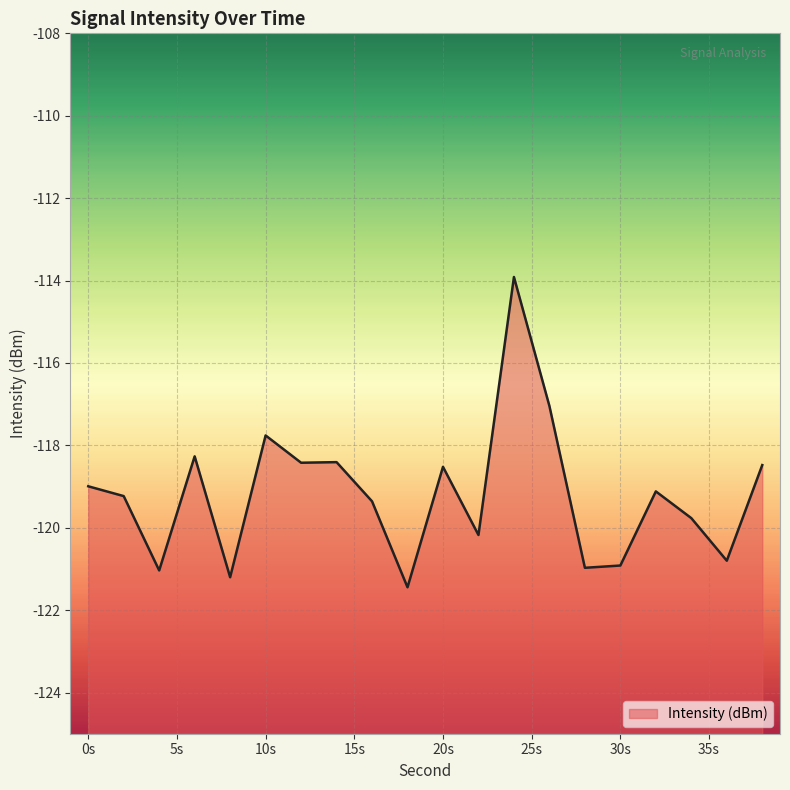

What is the maximum value shown in the chart?

-113.9